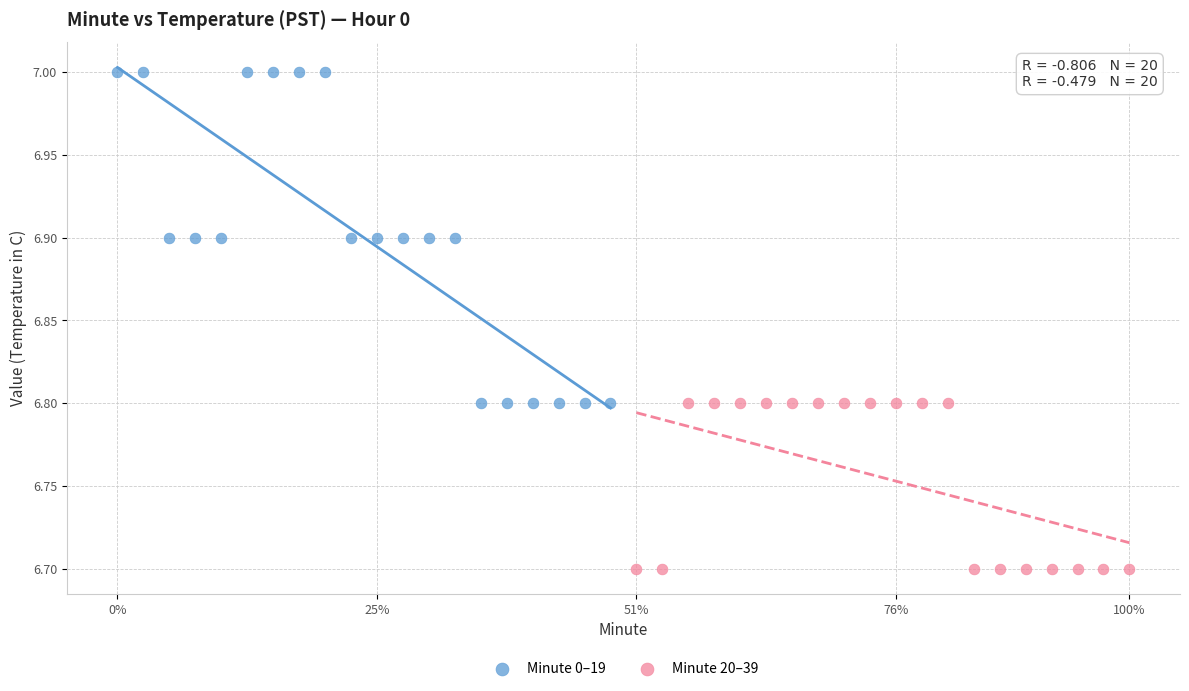

Which series contains the highest Y value?

Minute 0–19